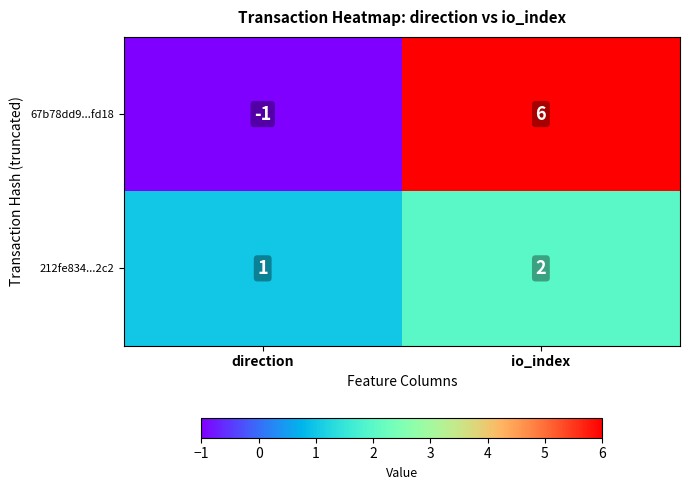

Reading left to right, list all the values displayed in this chart.

67b78dd9...fd18: -1	6
212fe834...2c2: 1	2